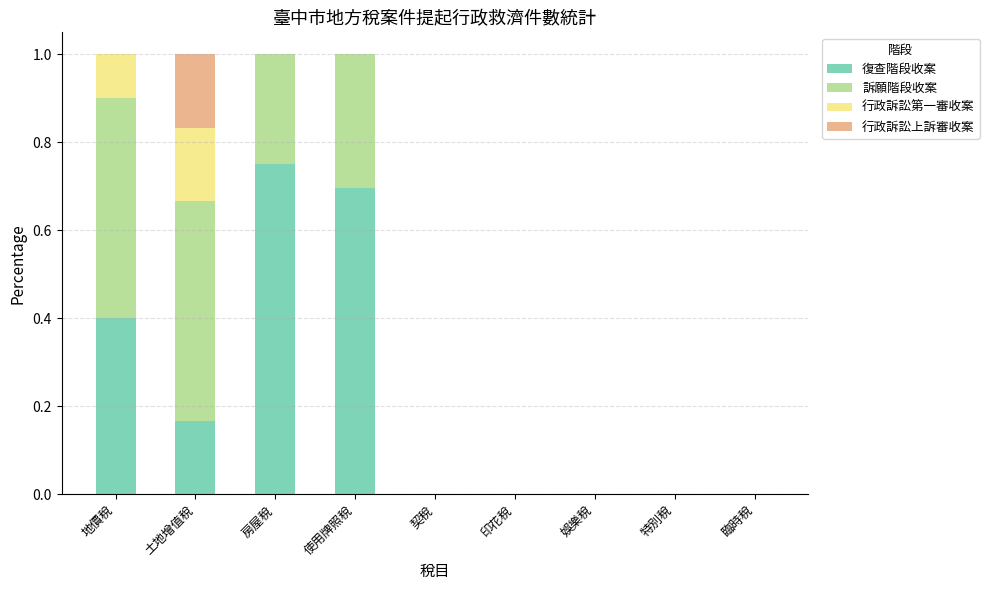

The value of 復查階段收案 at 娛樂稅 is 0.0. True or false?

True